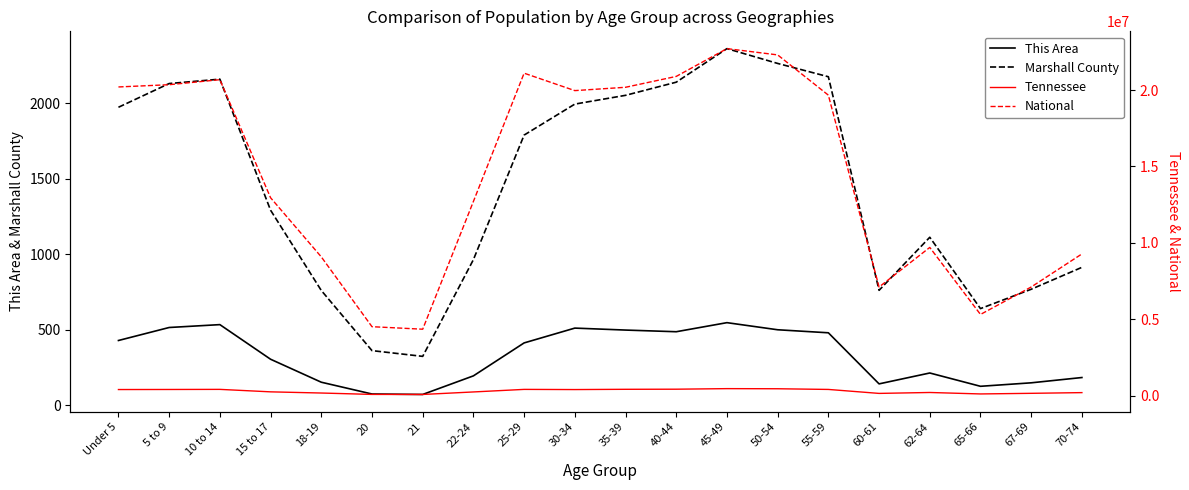

Rank the categories by Tennessee value from lowest to highest.

21, 20, 65-66, 60-61, 67-69, 18-19, 70-74, 62-64, 22-24, 15 to 17, 30-34, Under 5, 5 to 9, 55-59, 25-29, 10 to 14, 35-39, 40-44, 50-54, 45-49